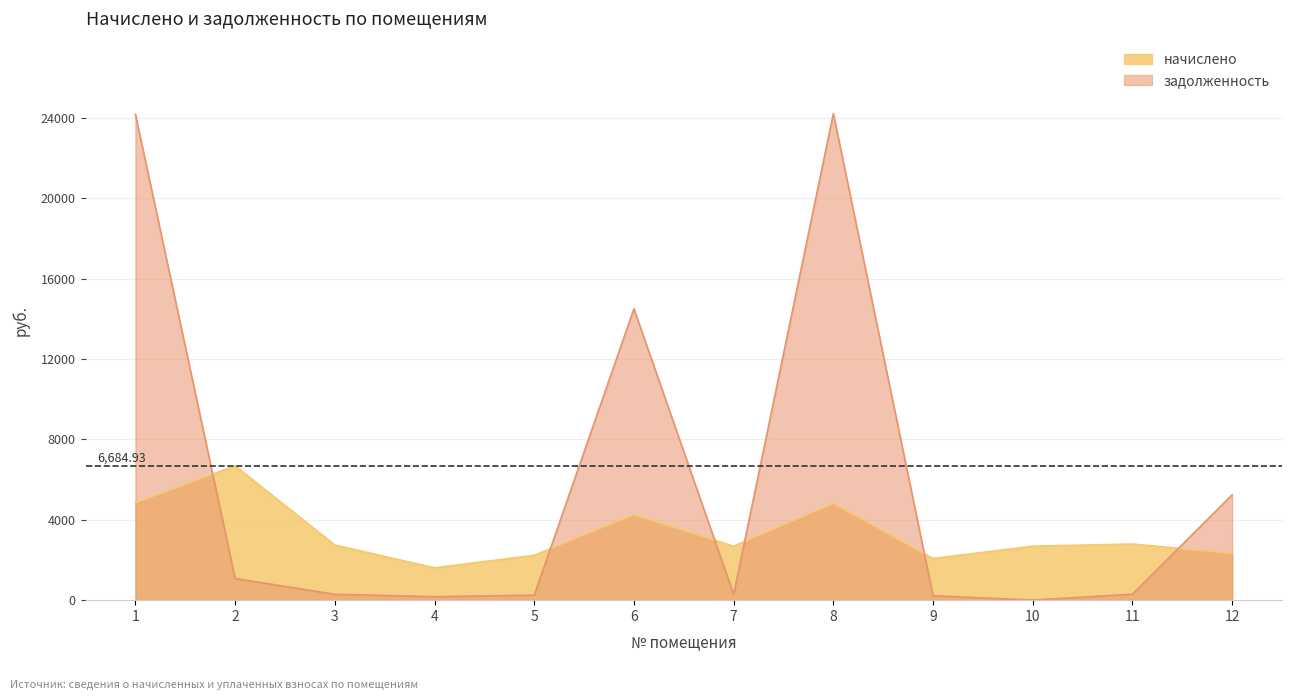

Is it true that начислено equals 2477.3 at 2?

False